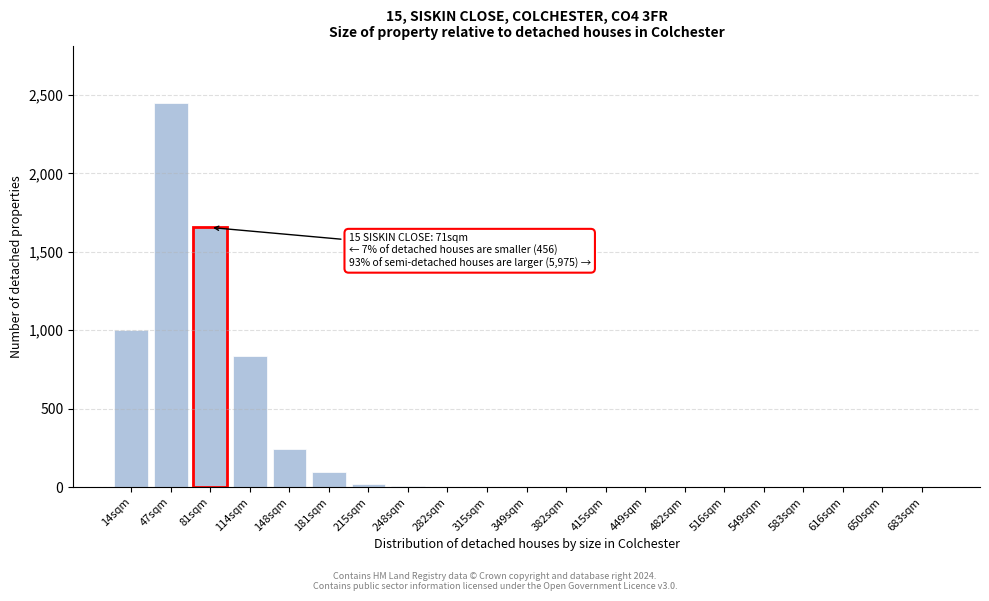

What is the maximum value shown in the chart?

2448